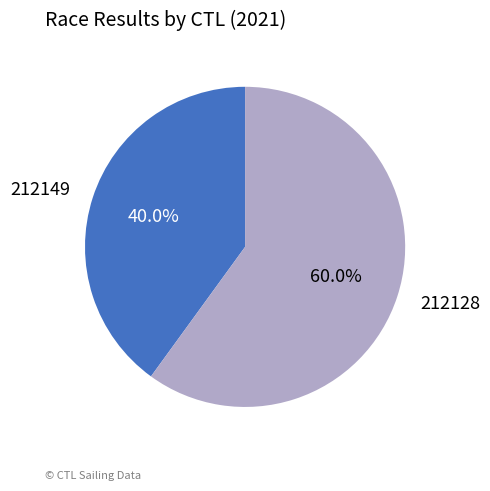

To the nearest percent, what is the difference between the 212149 and 212128 slice percentages?

20%